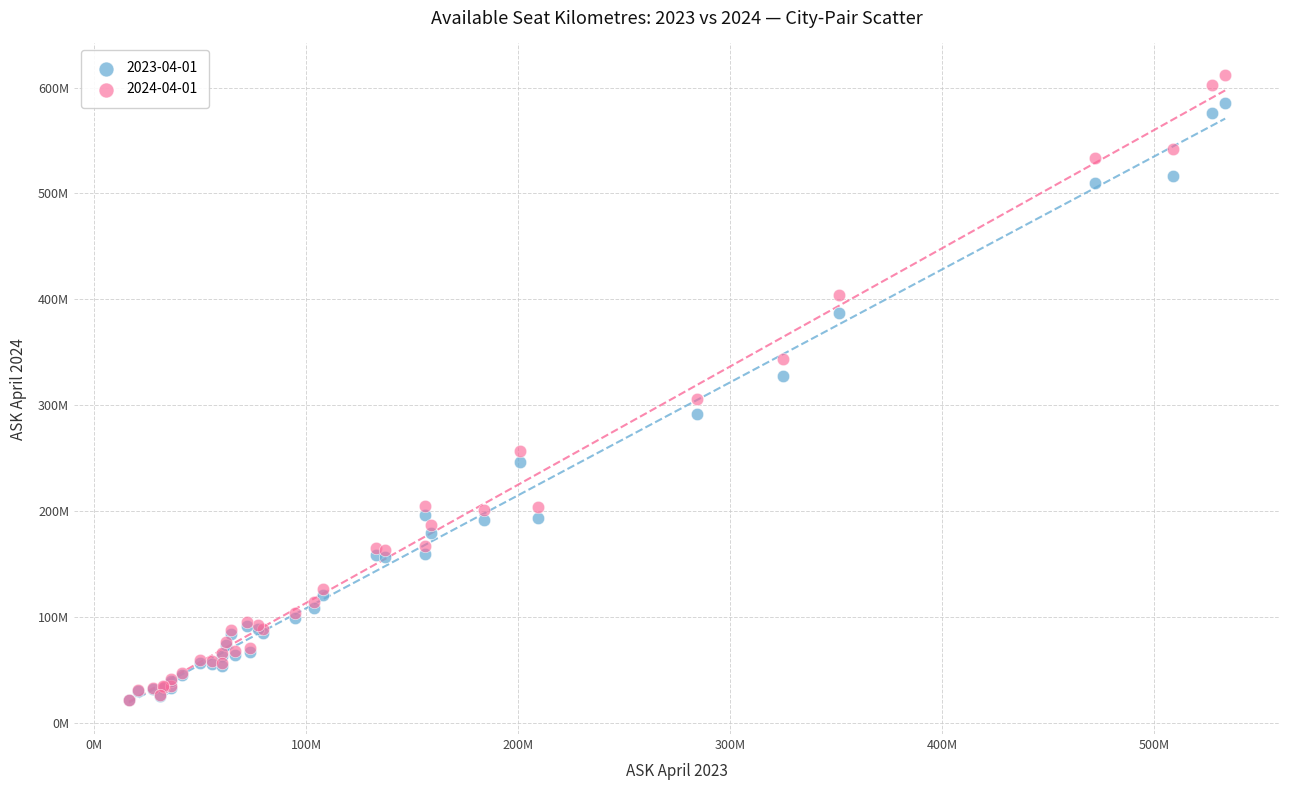

Which series contains the highest Y value?

2024-04-01